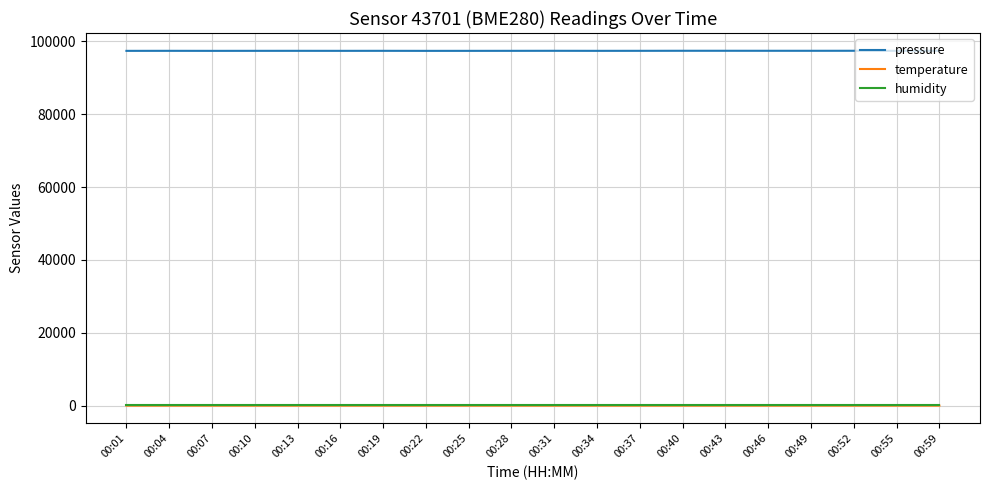

What is the total value across all series at 00:59?

97504.3